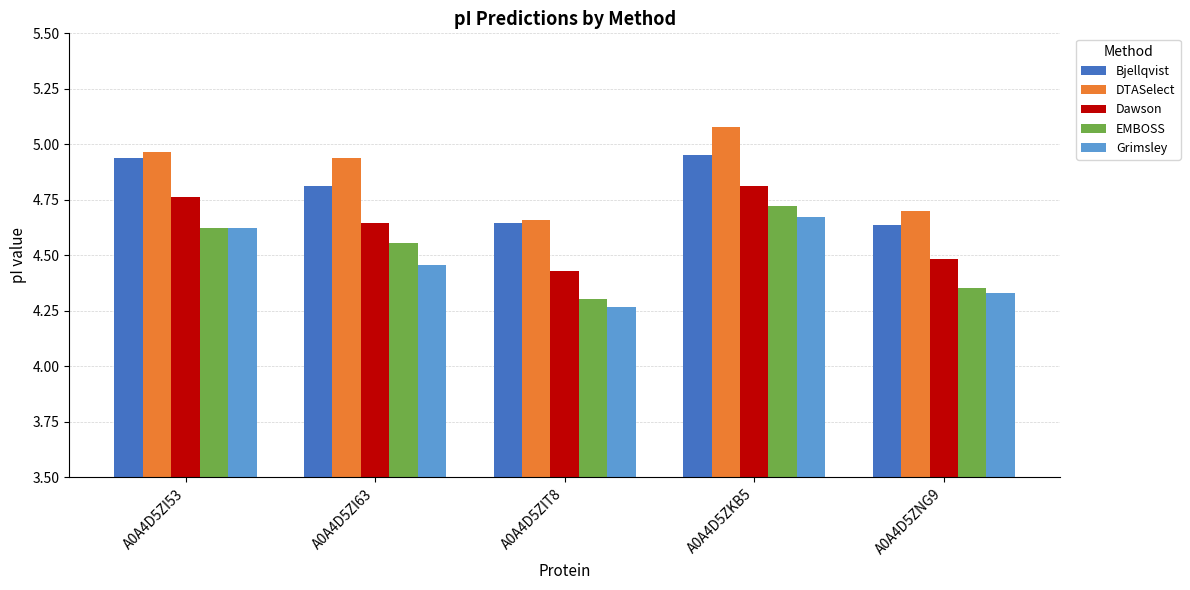

At which category is the sum across all series the highest?

A0A4D5ZKB5